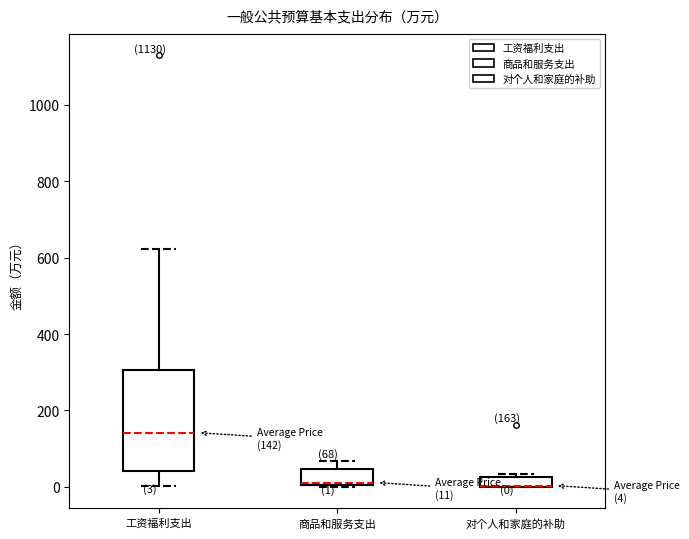

Comparing the boxes themselves (not the whiskers), which one is the tallest?

工资福利支出